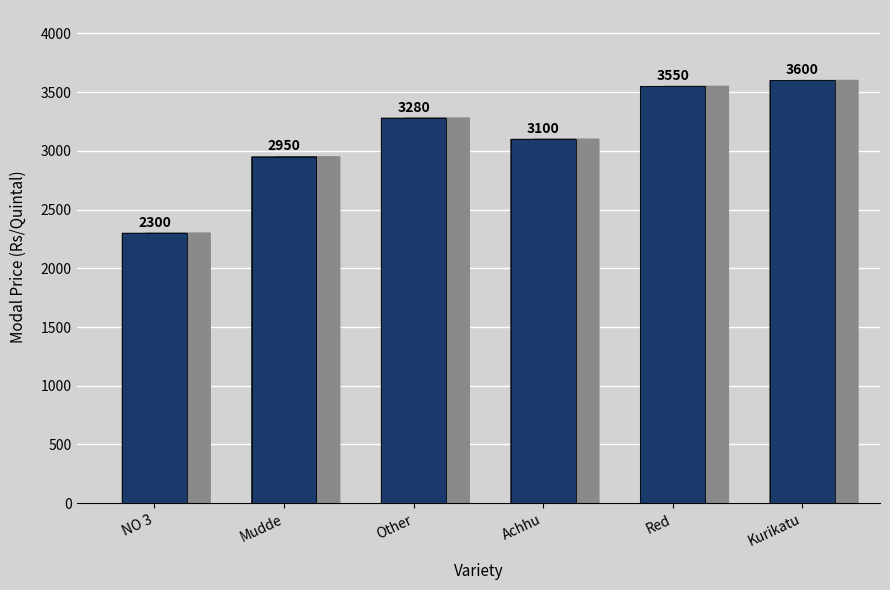

What is the label of the 3rd bar from the right?

Achhu